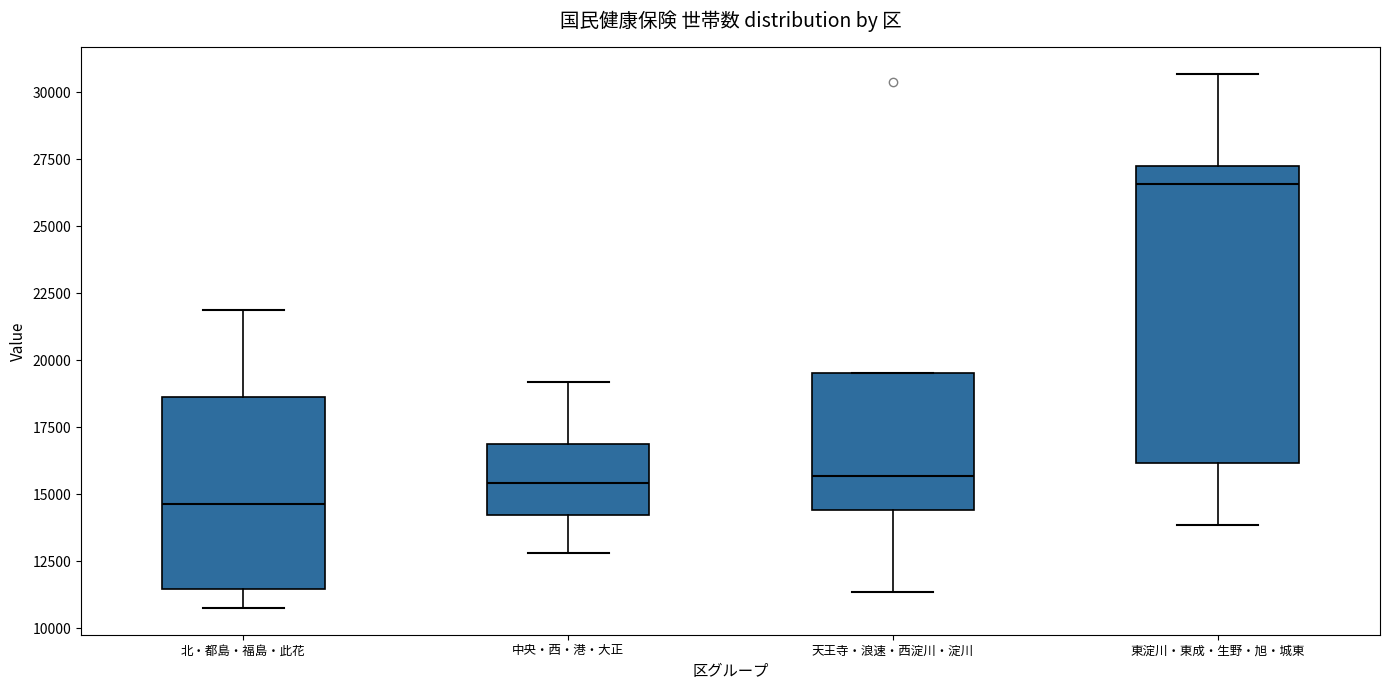

Reading left to right, transcribe this box plot: for each box, give where its median line is, the range the box spans, and where its two whiskers end, as read against the y-axis. The values are not printed on the chart, so give them approximately, as read against the axis.

北・都島・福島・此花: median 14500, box 11500 to 18500, whiskers 11000 to 22000
中央・西・港・大正: median 15500, box 14000 to 17000, whiskers 13000 to 19000
天王寺・浪速・西淀川・淀川: median 15500, box 14500 to 19500, whiskers 11500 to 19500
東淀川・東成・生野・旭・城東: median 26500, box 16000 to 27500, whiskers 14000 to 30500